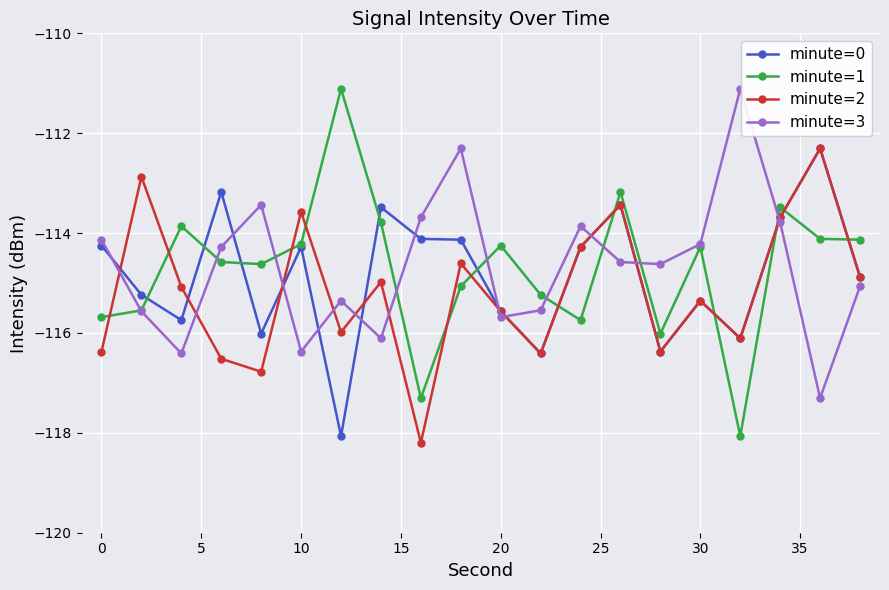

True or false: minute=2 has more than 0 points higher than both neighbors.

True